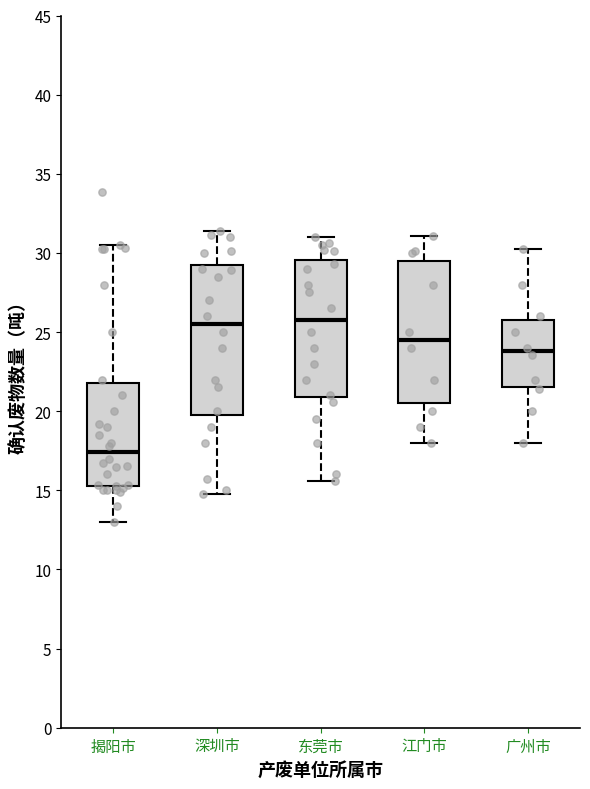

Where does the median line of the box for 广州市 sit on the y-axis? The values are not printed on the chart, so give them approximately, as read against the axis.

24.0